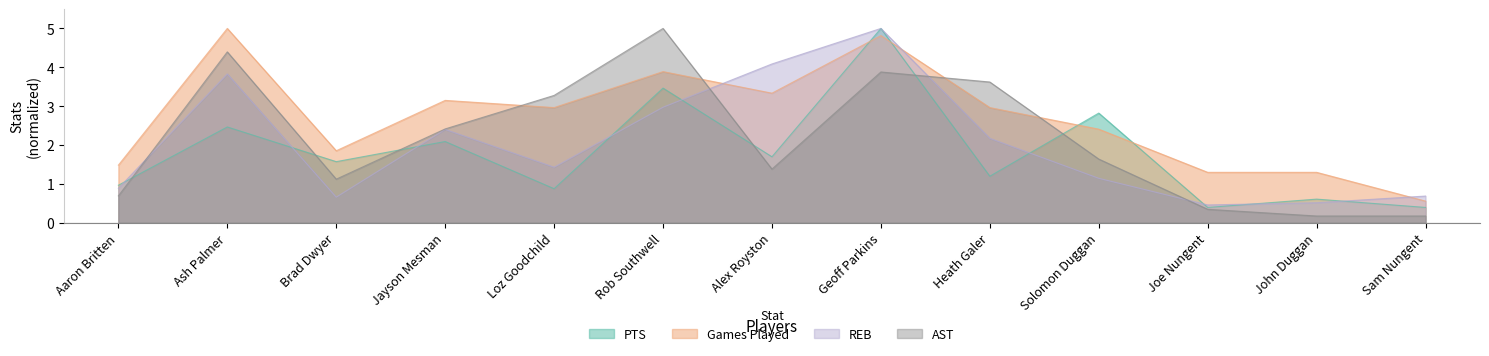

What is the sum of the REB values at John Duggan and Jayson Mesman?

2.9